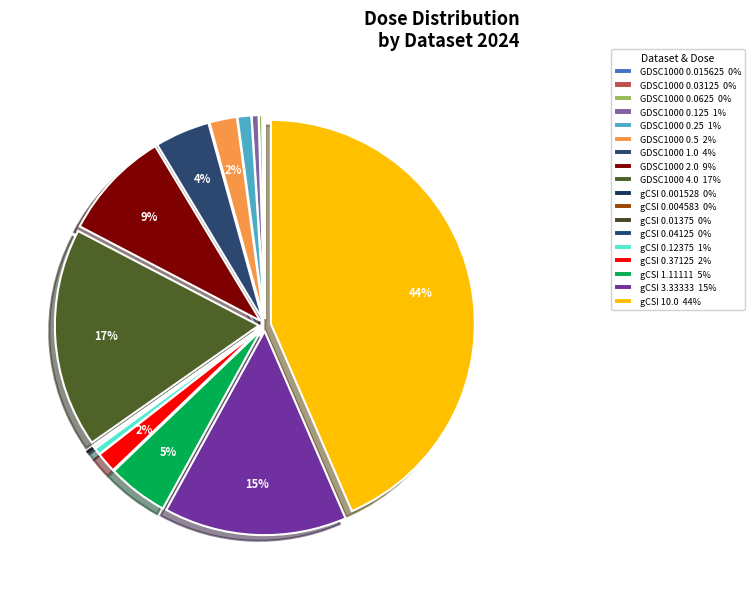

Is GDSC1000 4.0 the majority of the pie?

No